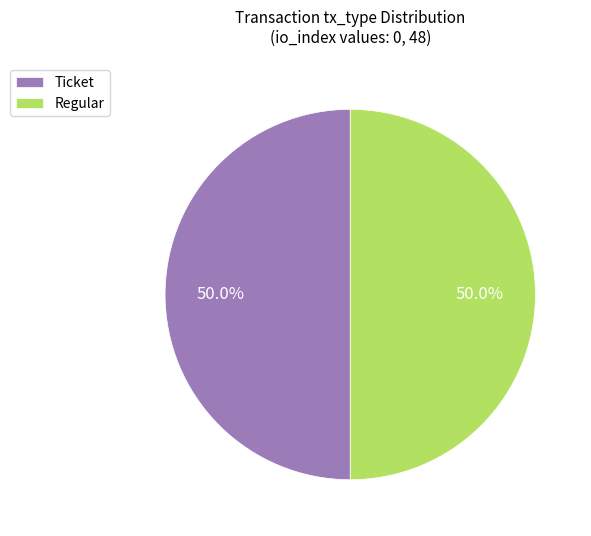

Combined, what portion of the pie is Ticket and Regular?

100.0%